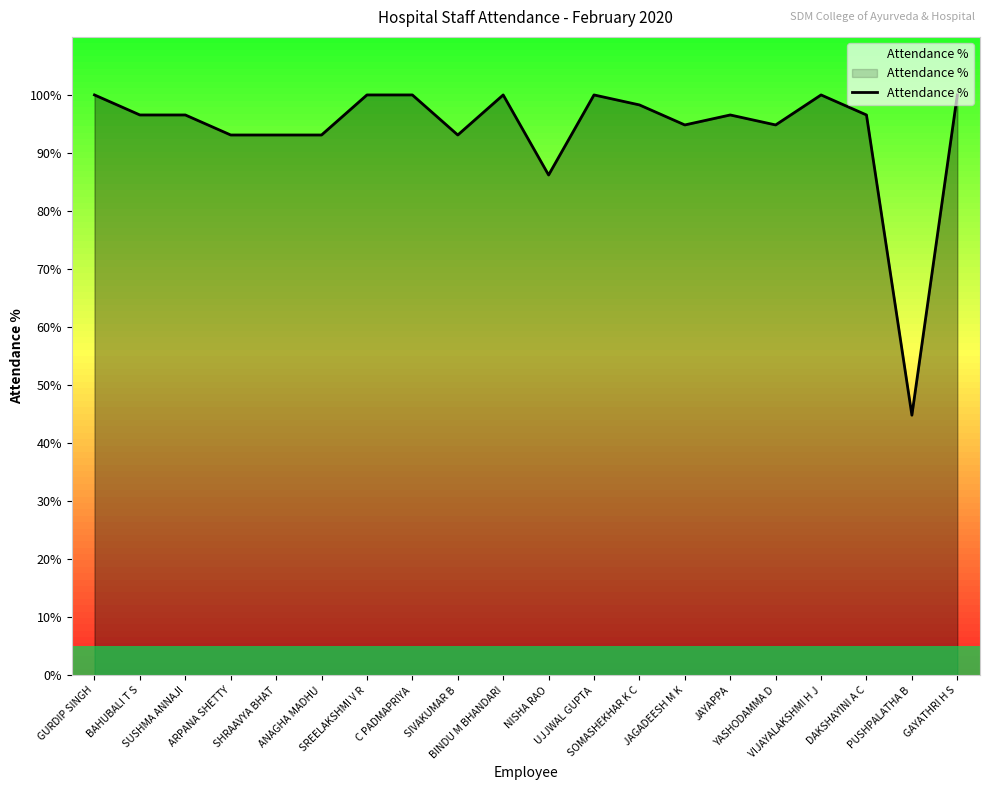

True or false: the data shows 21.5 at YASHODAMMA D.

False